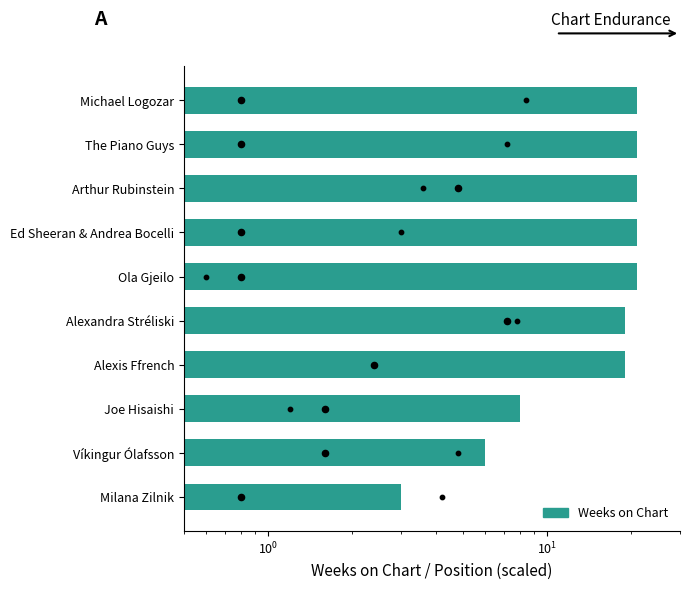

What is the ratio of the value at Michael Logozar to the value at Joe Hisaishi?

2.6